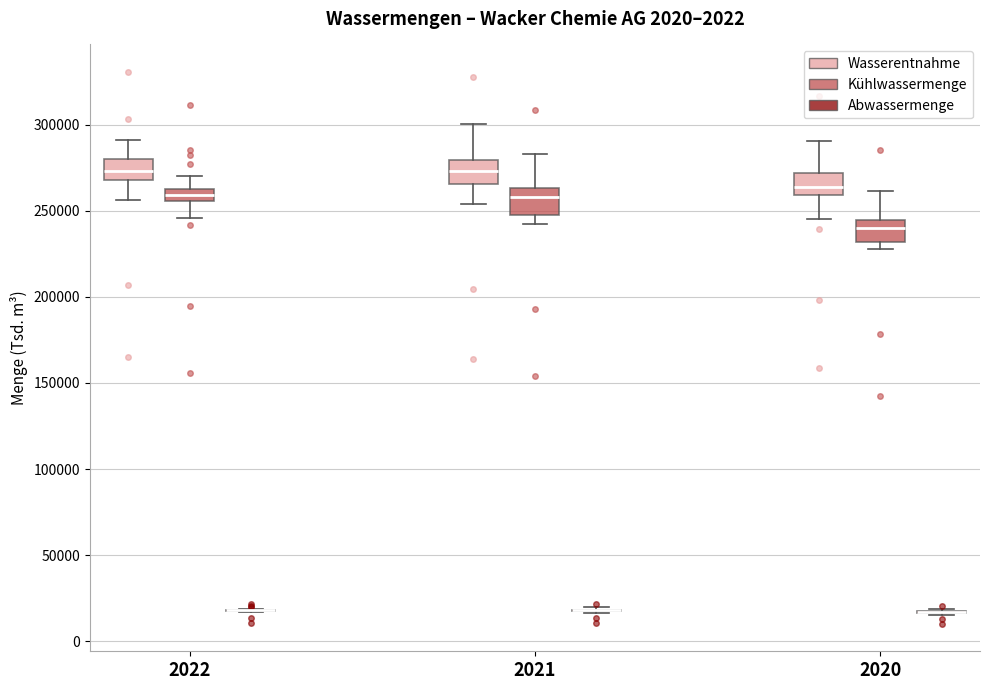

Where is the lower edge of the box for 2022 (Wasserentnahme) on the y-axis? The values are not printed on the chart, so give them approximately, as read against the axis.

270000